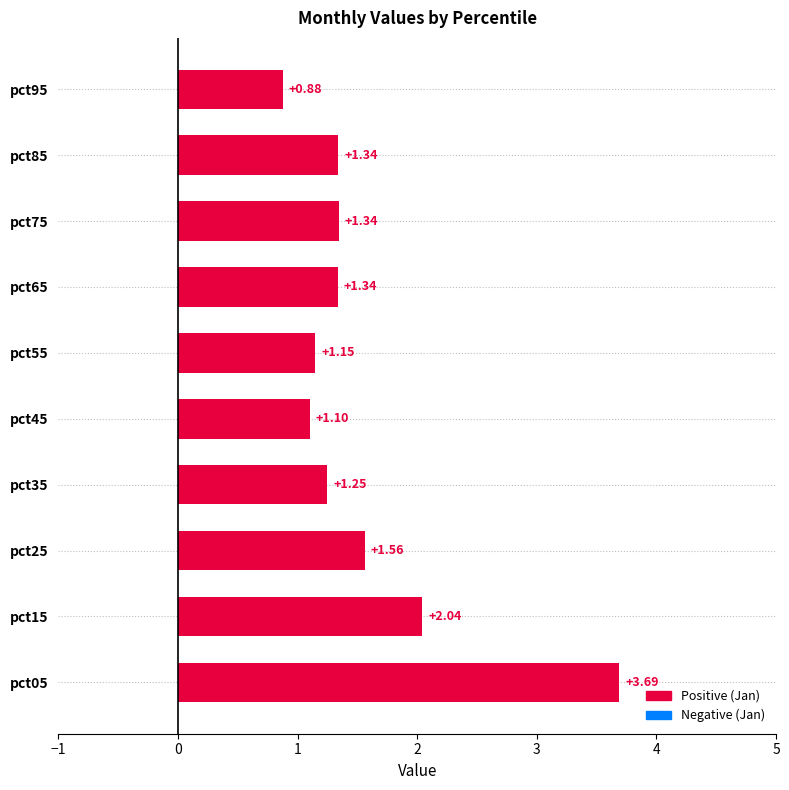

Which has a higher value, pct85 or pct25?

pct25